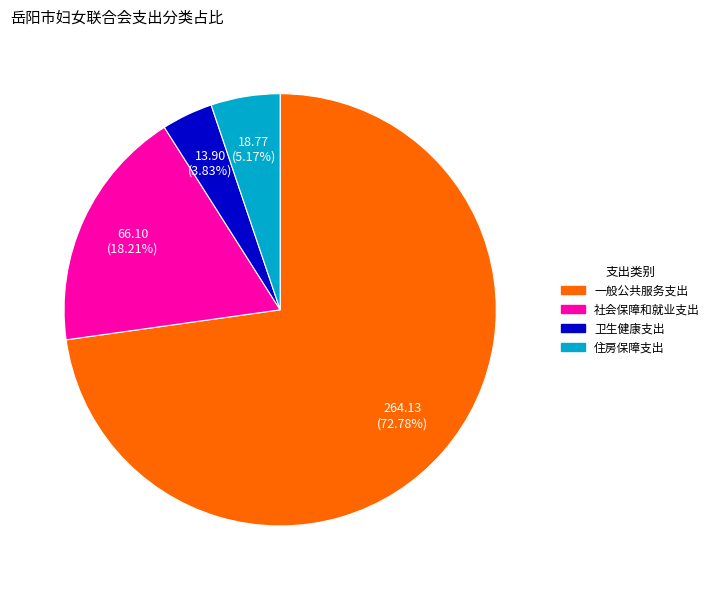

Is 社会保障和就业支出 the majority of the pie?

No